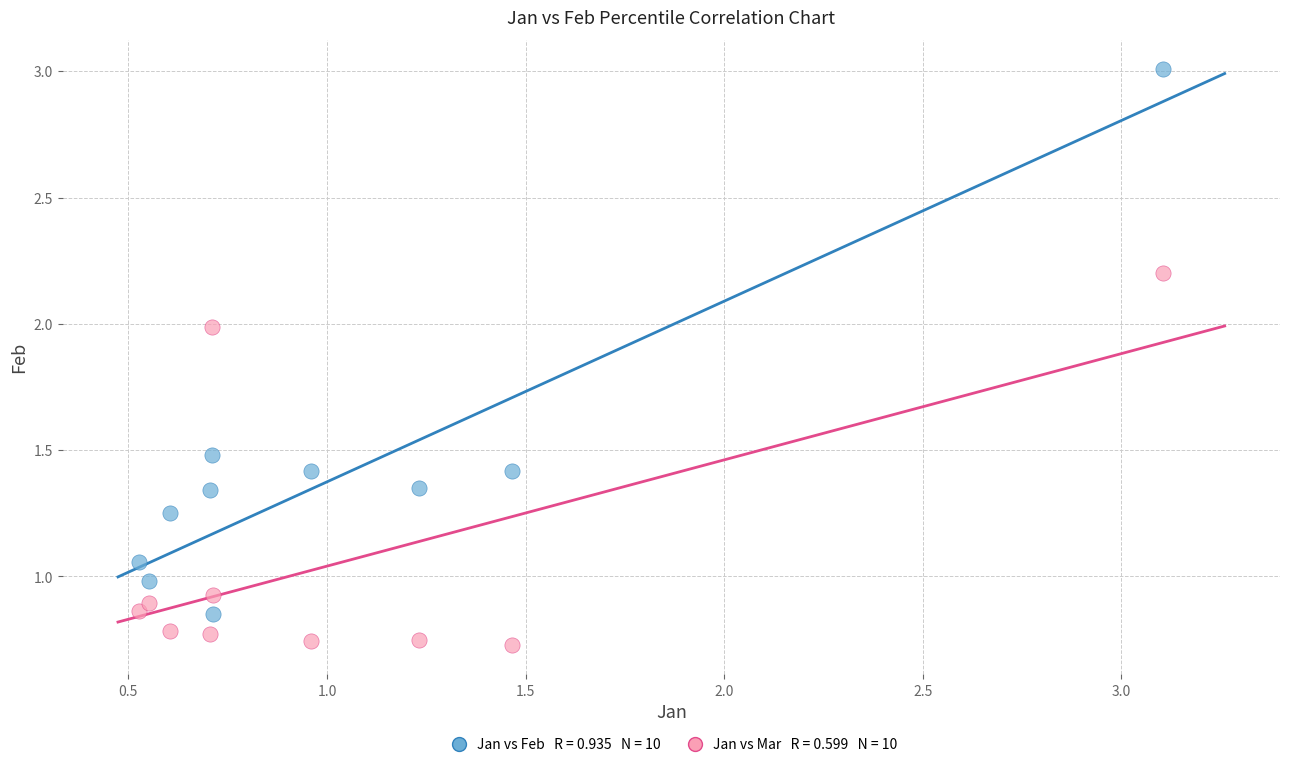

Across all data points, what is the range of Y values (max minus min)?

2.3